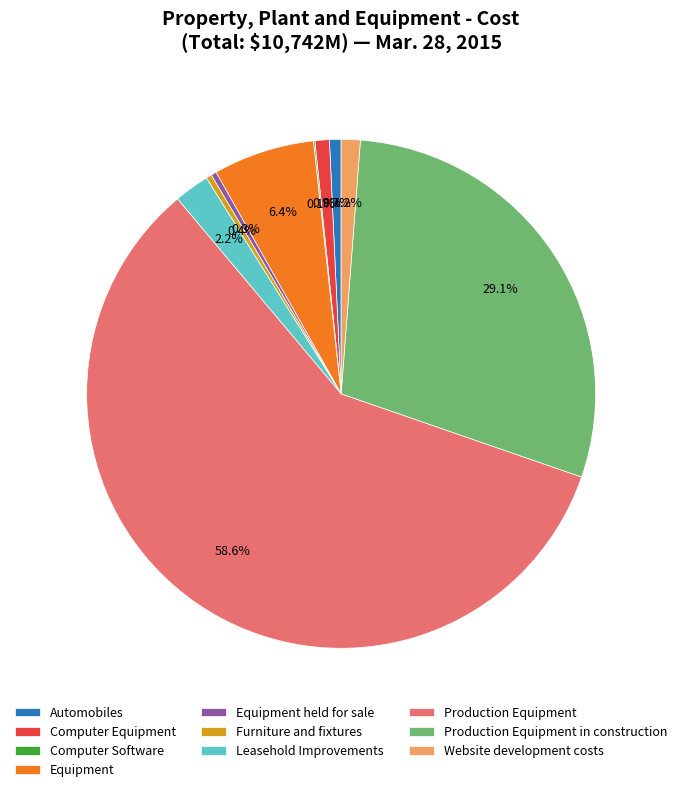

Is it true that Equipment held for sale is 0% of the pie?

True